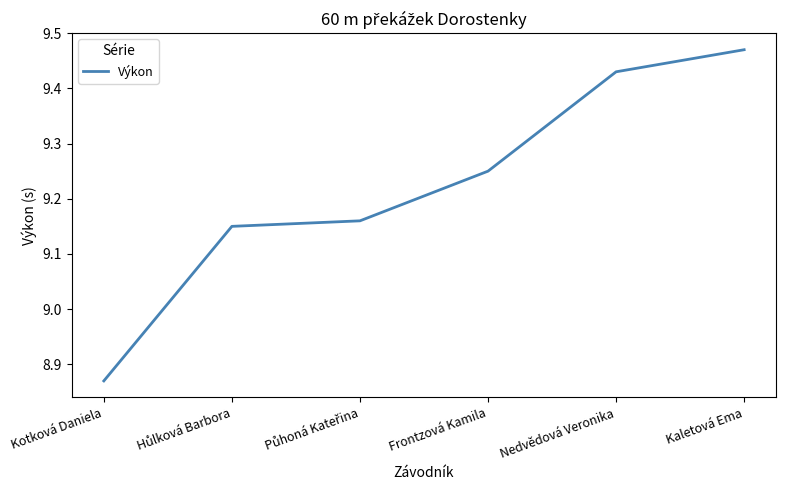

True or false: the data shows 4.8 at Kaletová Ema.

False